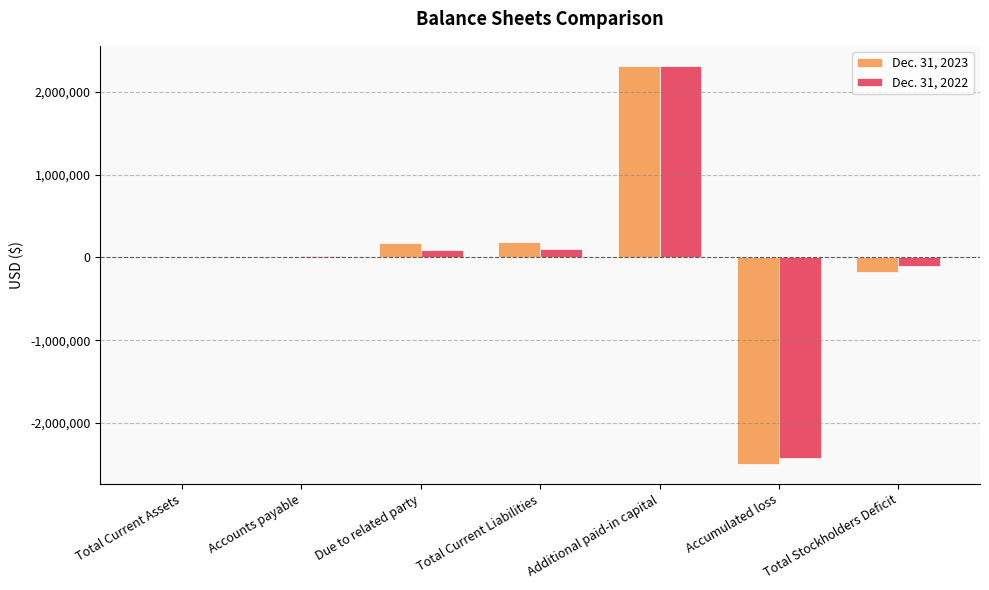

What is the maximum value shown in the chart?

2317217